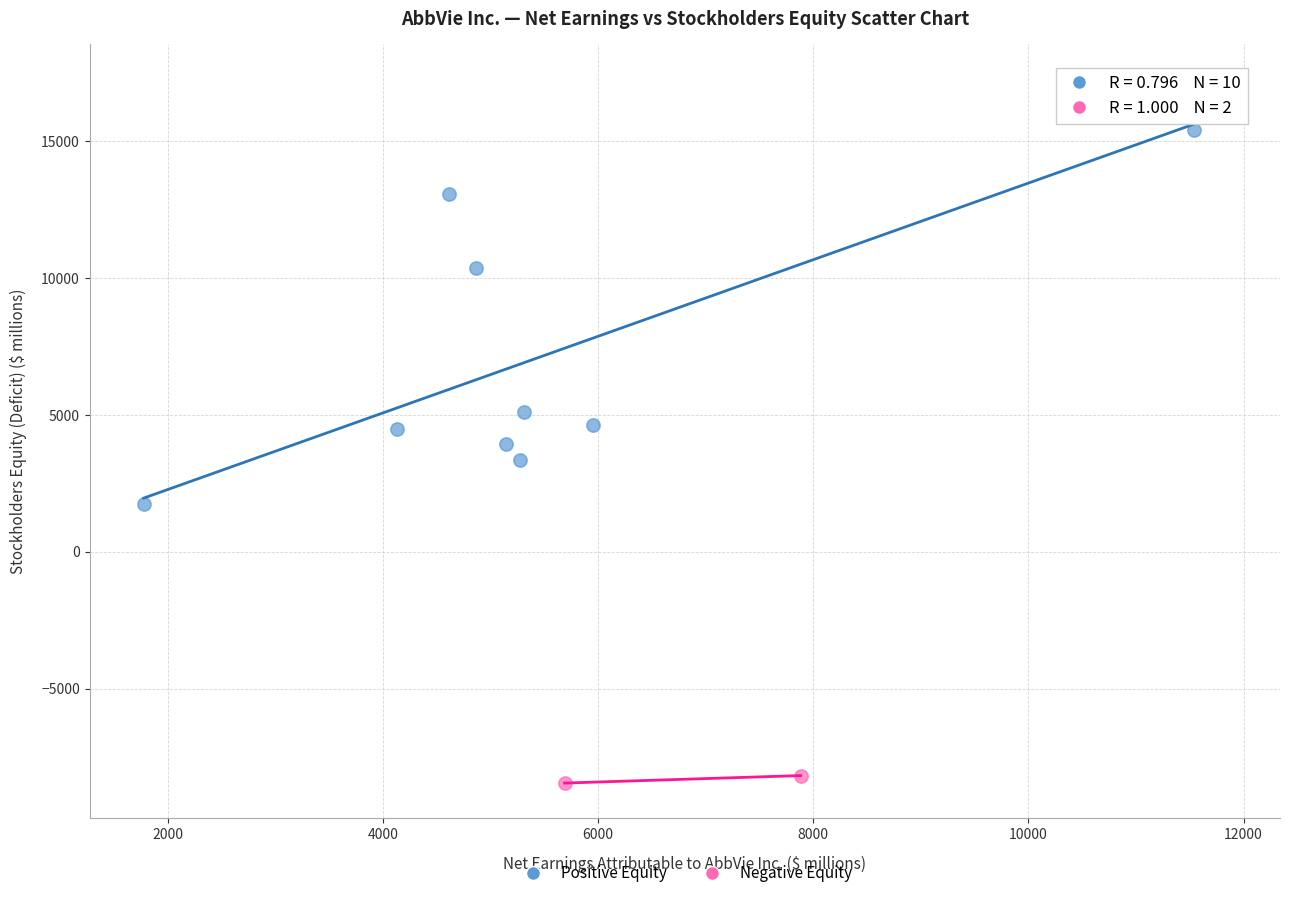

Which series reaches the minimum Y coordinate?

Negative Equity